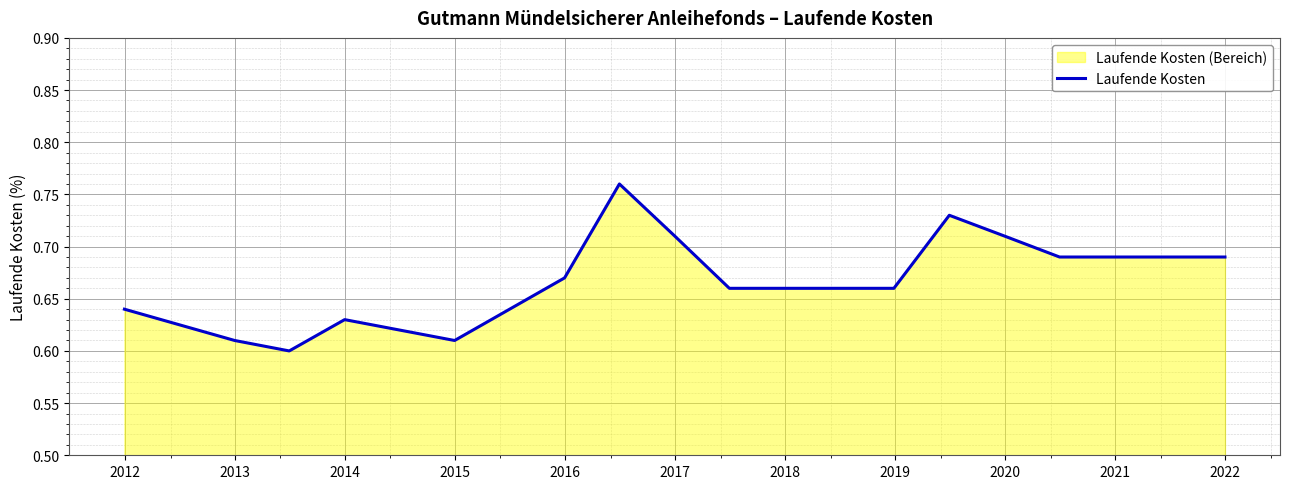

What is the maximum value shown in the chart?

0.8